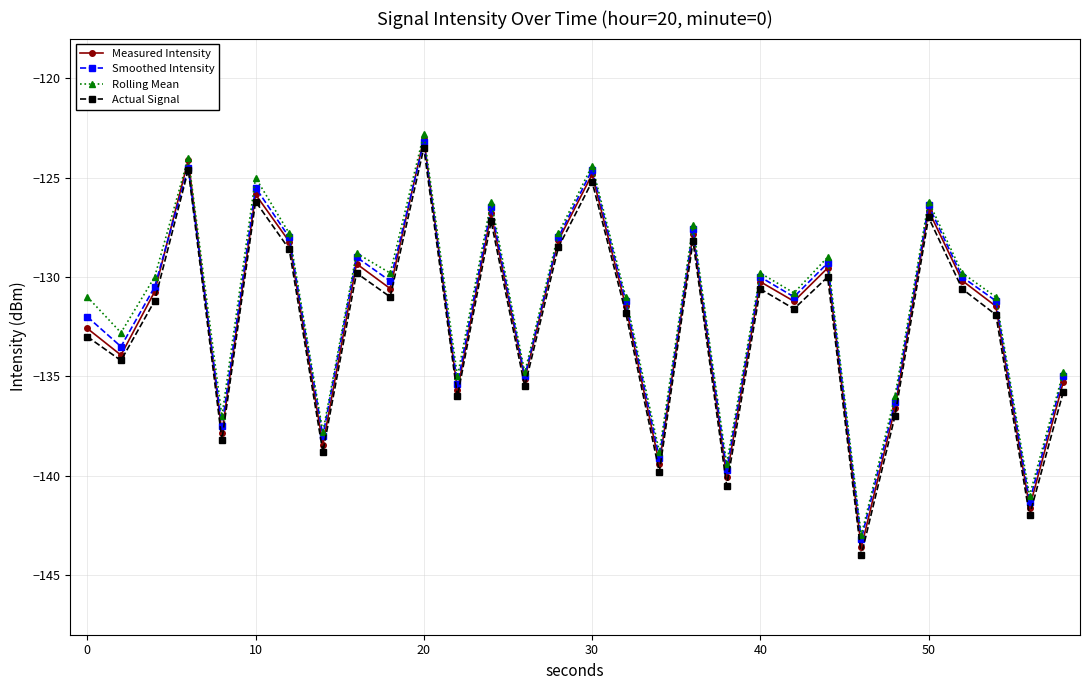

What is the minimum value shown in the chart?

-144.0